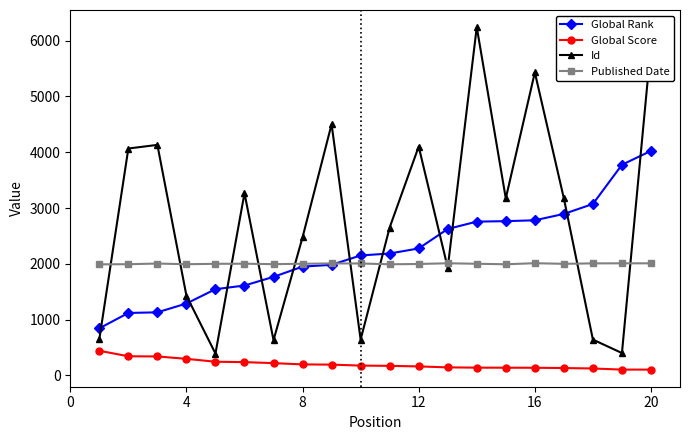

In Id, how many points are higher than both neighbors (excluding endpoints)?

6